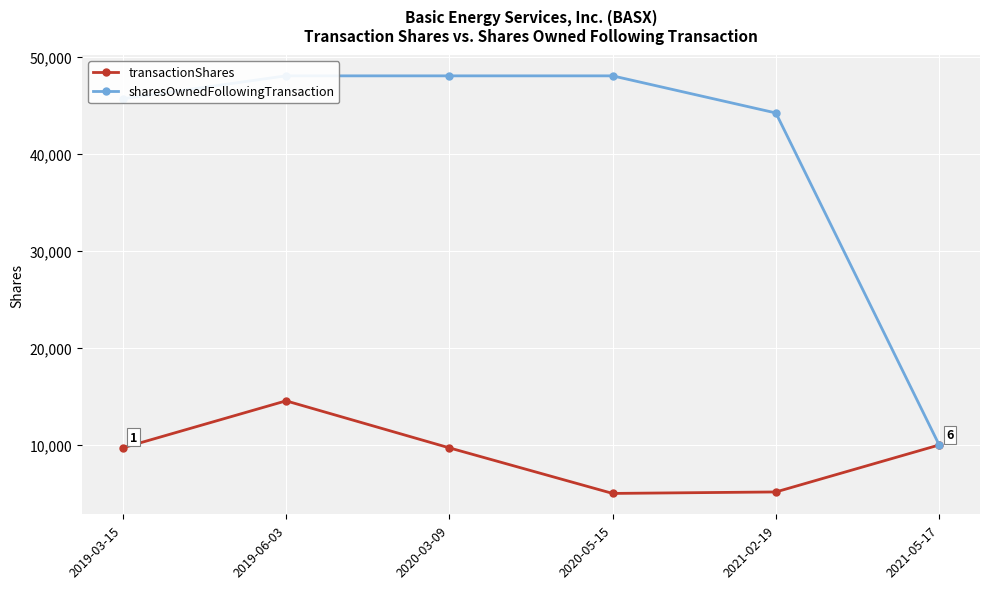

Which series has the largest range (max minus min)?

sharesOwnedFollowingTransaction